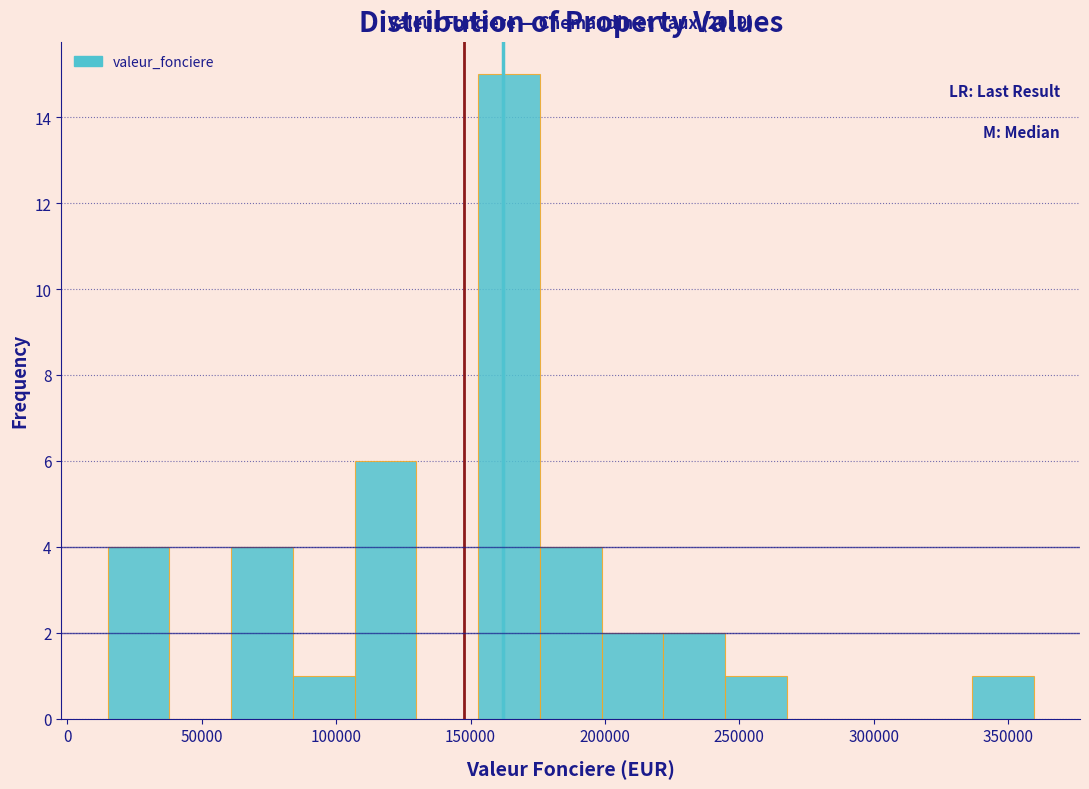

Which range on the x-axis has the tallest bar?

155000 to 175000